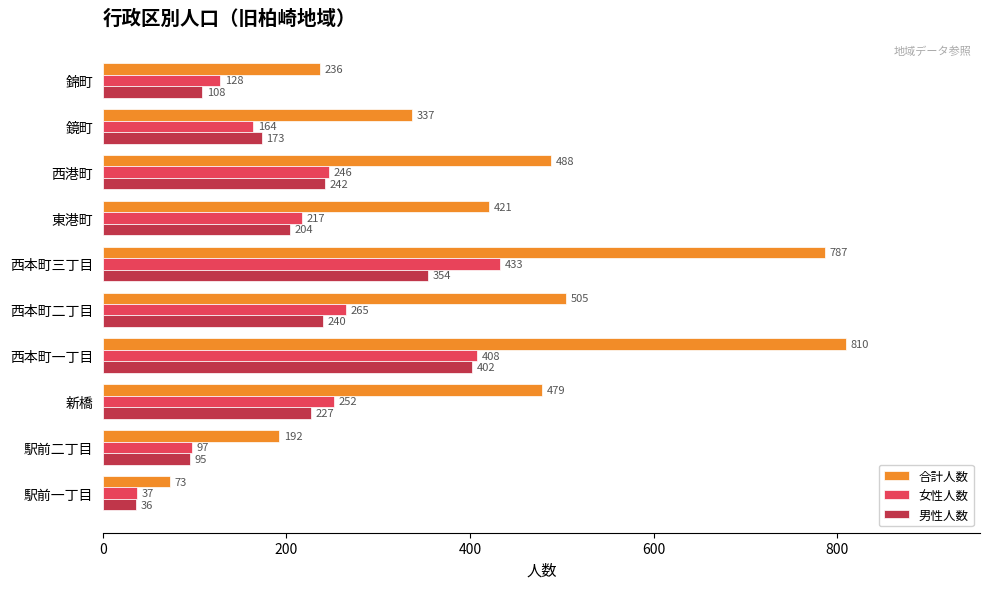

Between 新橋 and 西港町, which series saw the biggest shift?

男性人数